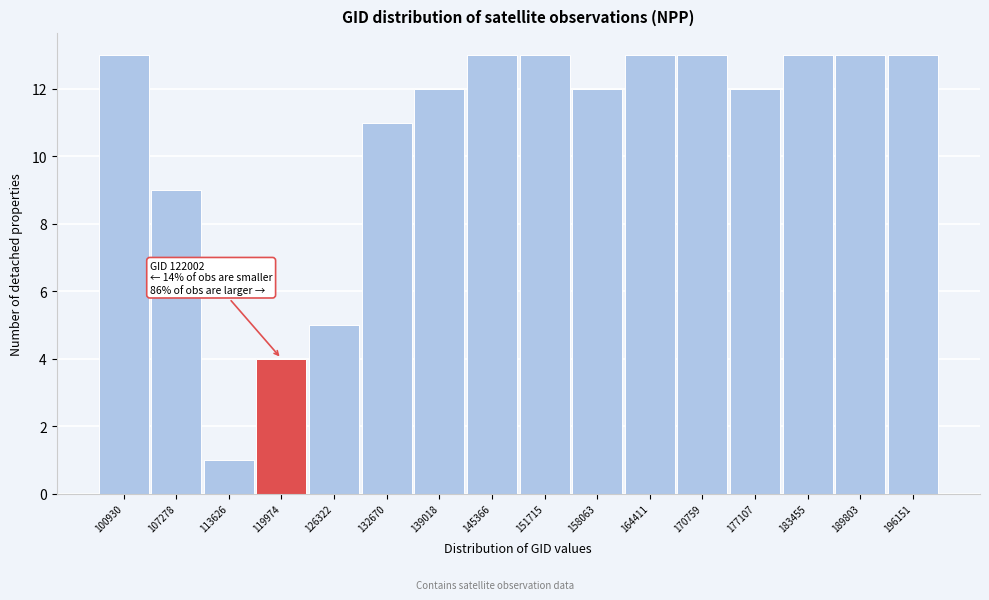

Reading left to right, what are all the values shown in this chart?

100930=13	107278=9	113626=1	119974=4	126322=5	132670=11	139018=12	145366=13	151715=13	158063=12	164411=13	170759=13	177107=12	183455=13	189803=13	196151=13